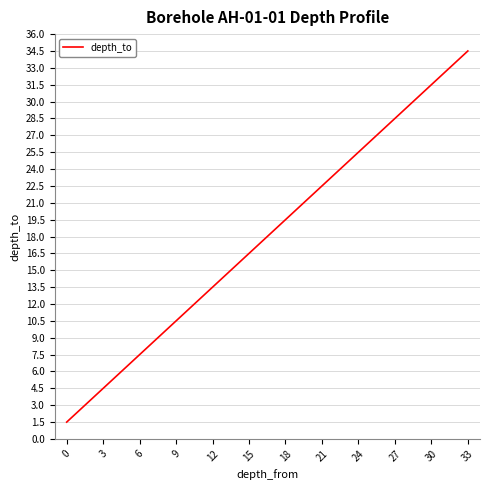

What is the greatest value displayed?

34.5